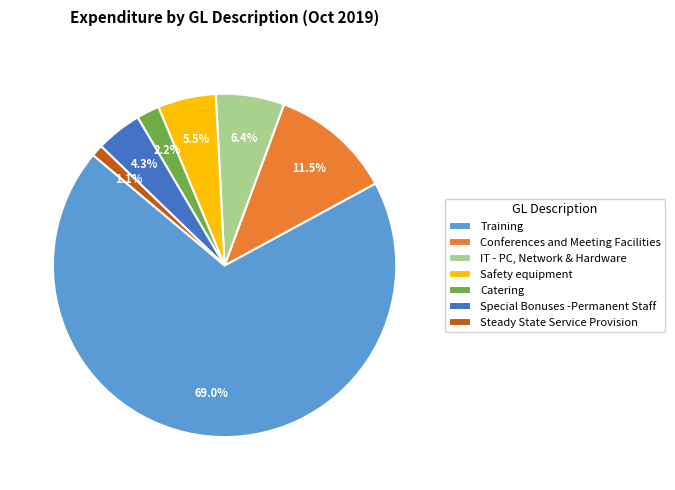

Count the number of slices in the pie.

7